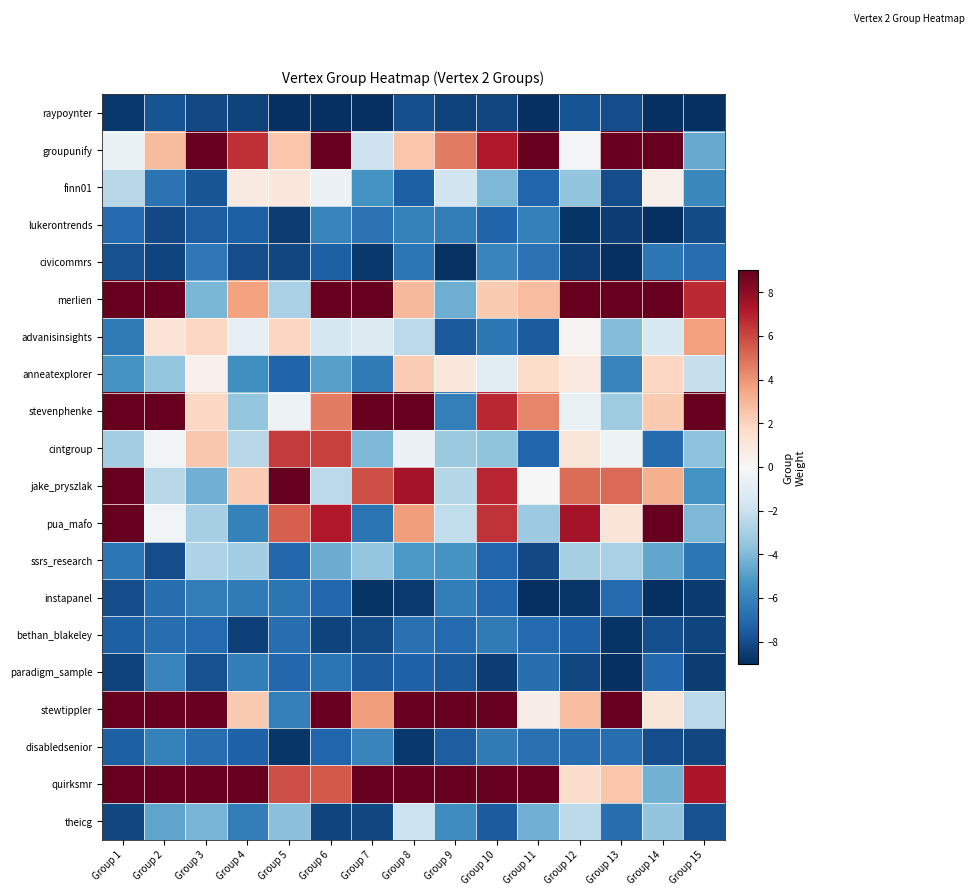

Rank the series by their maximum value, from highest to lowest.

merlien, stevenphenke, groupunify, stewtippler, quirksmr, pua_mafo, jake_pryszlak, cintgroup, advanisinsights, anneatexplorer, finn01, theicg, ssrs_research, disabledsenior, civicommrs, paradigm_sample, lukerontrends, instapanel, bethan_blakeley, raypoynter